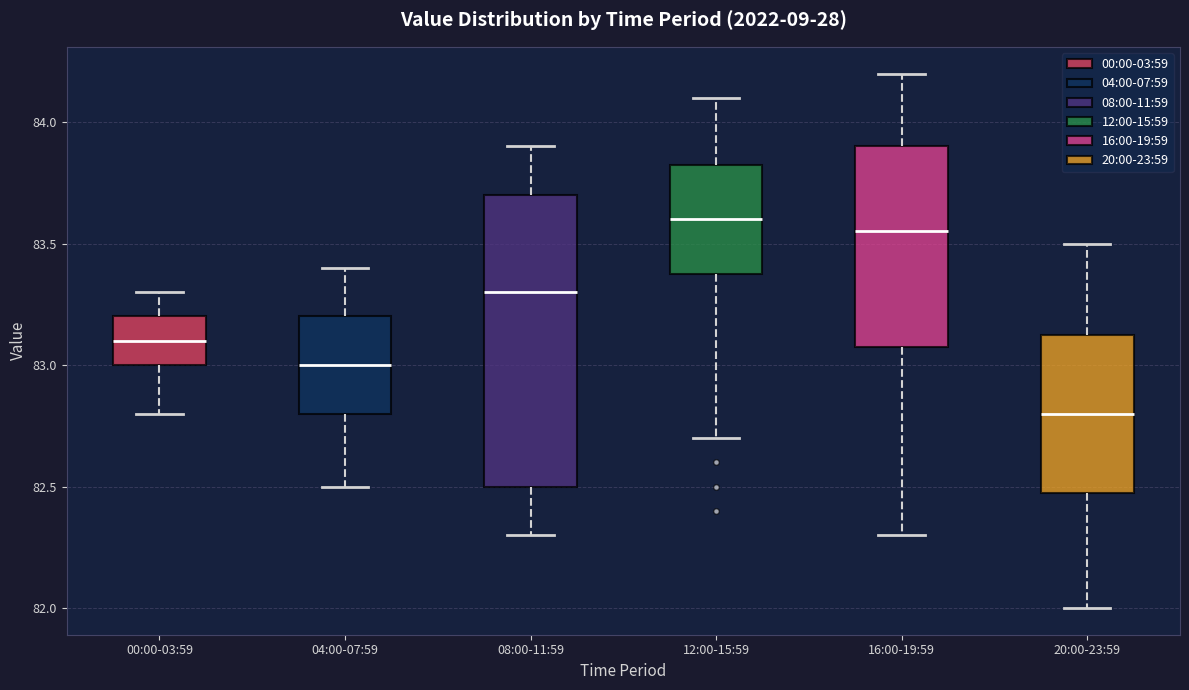

Which box's median line is the lowest?

20:00-23:59